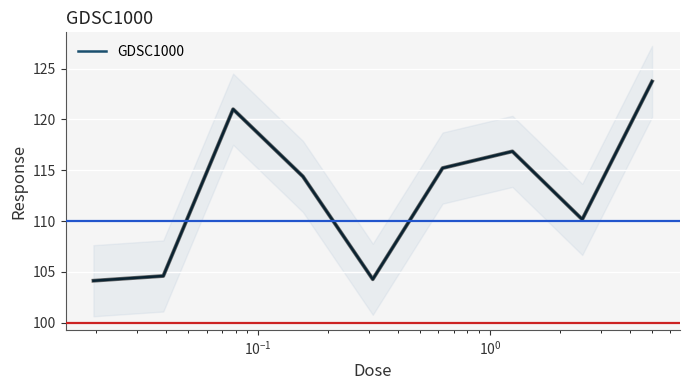

What is the lowest value of the GDSC1000 series?

104.1